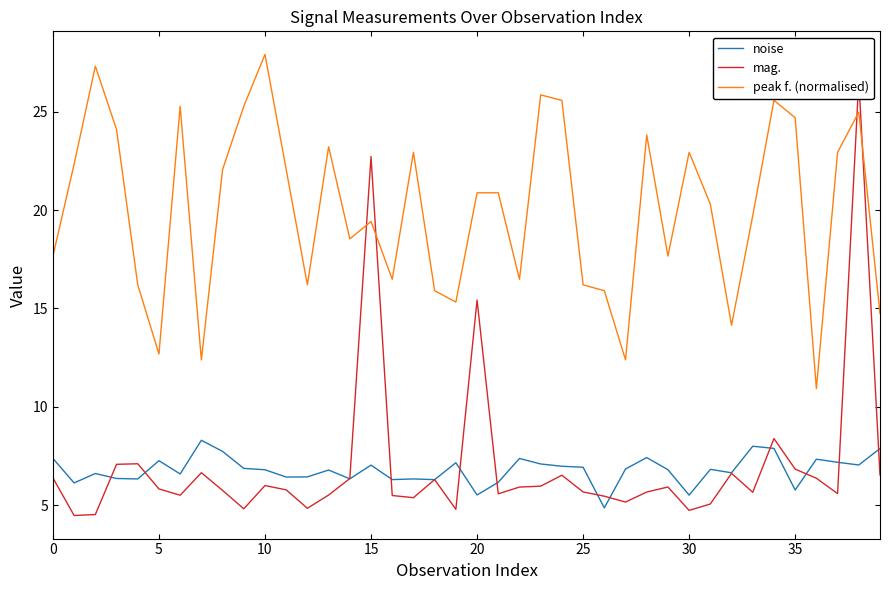

Read the mag. value at 9.

4.8